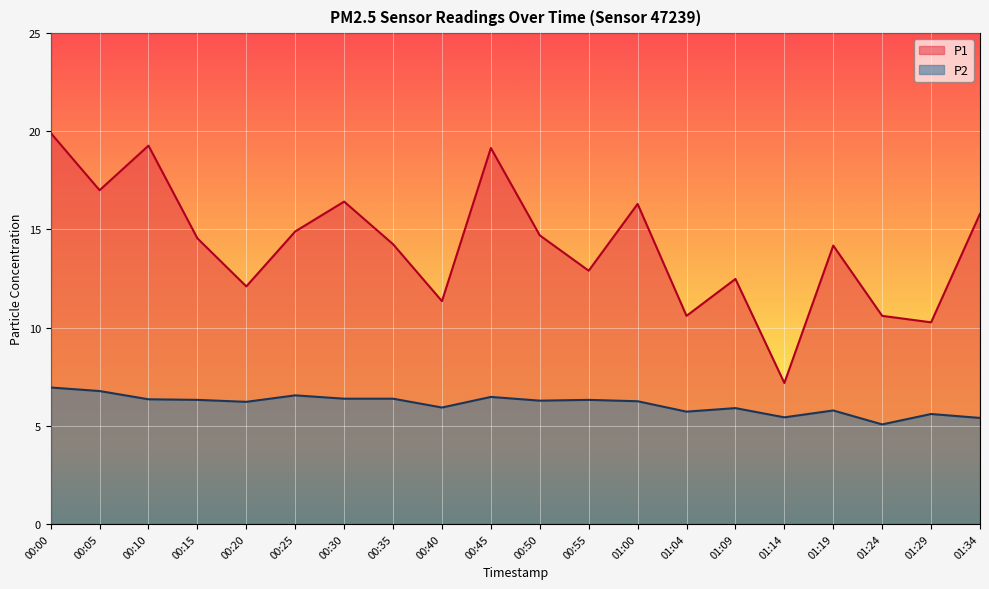

At which category does P2 reach its first local peak?

00:25